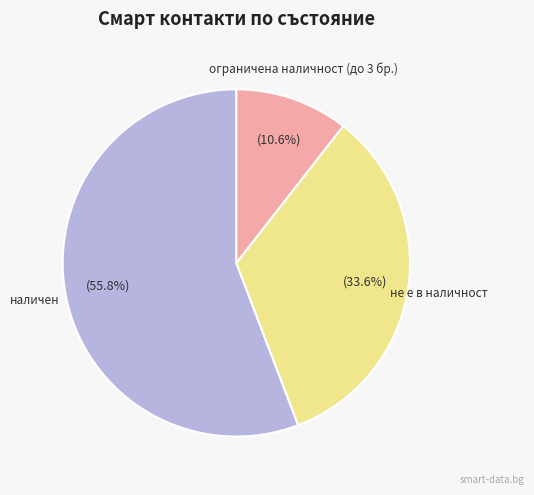

Does any single category account for the majority?

Yes